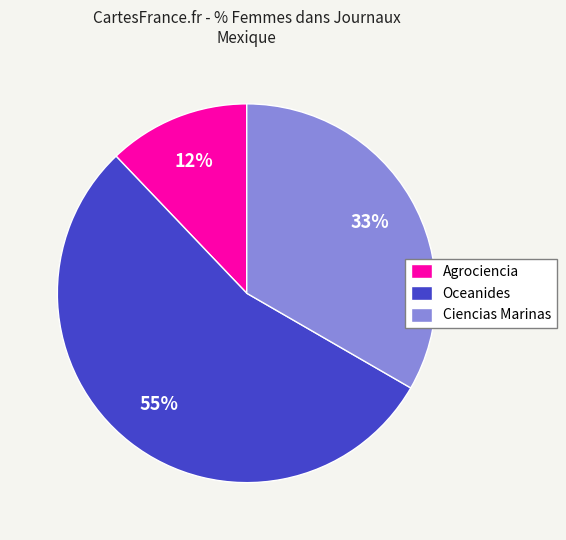

To the nearest percent, what is the average slice percentage?

33%